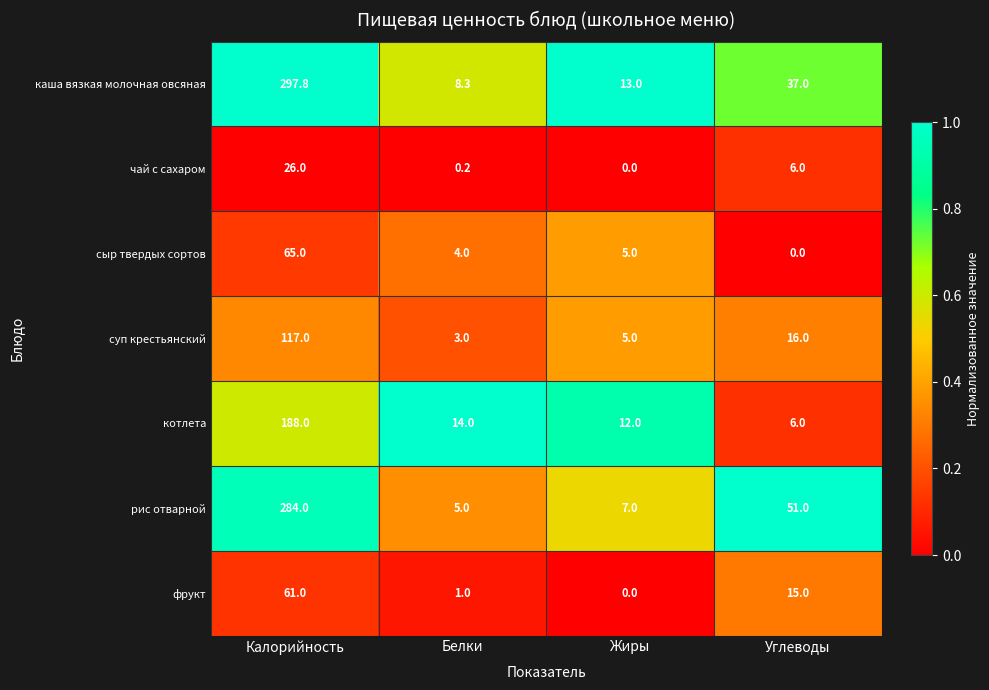

List the series in order of their peak value, lowest first.

чай с сахаром, фрукт, сыр твердых сортов, суп крестьянский, котлета, рис отварной, каша вязкая молочная овсяная